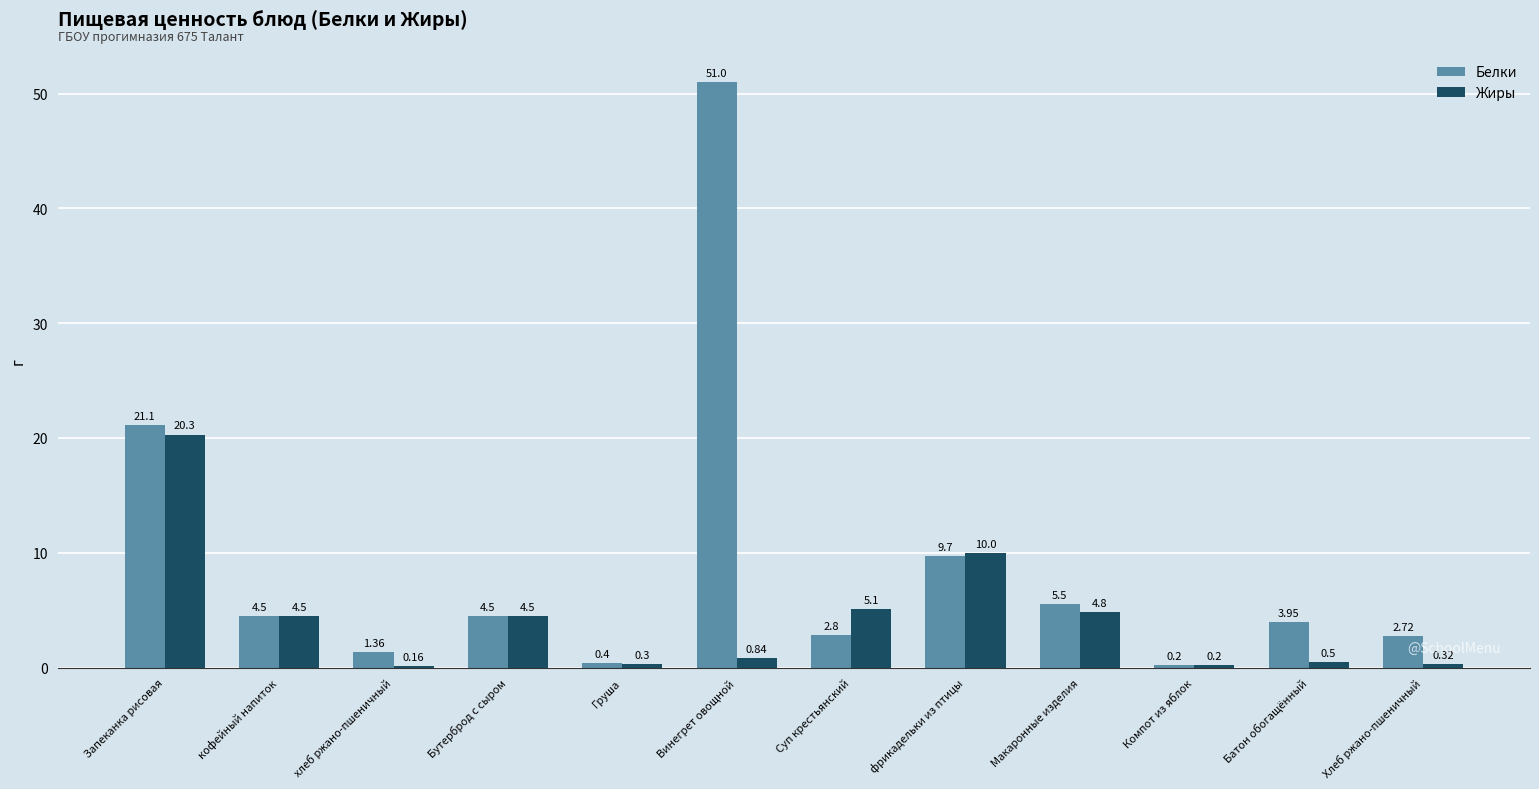

What is the sum of the Жиры values at Батон обогащённый and Запеканка рисовая?

20.8